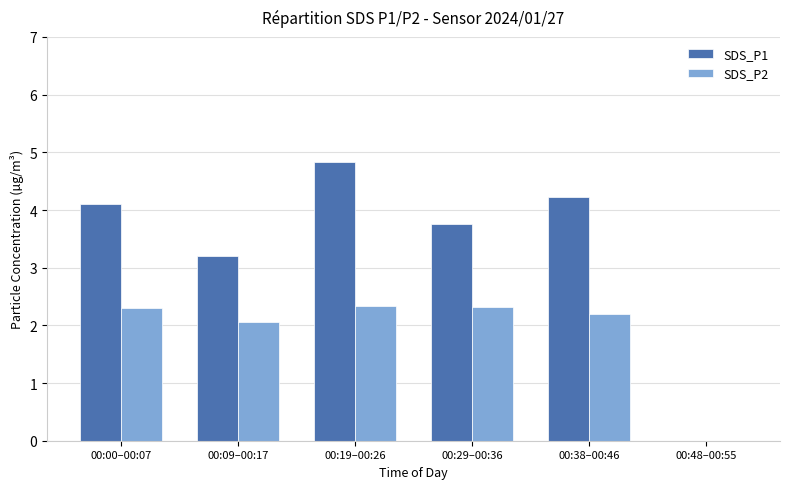

What is the spread (max minus min) of values at 00:00–00:07?

1.8